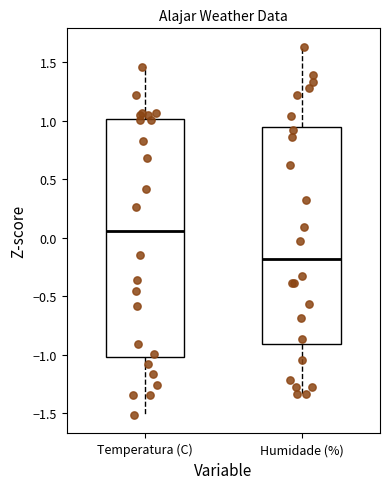

Reading left to right, read every box against the y-axis: the position of its median line, the range the box covers, and the ends of its whiskers. The values are not printed on the chart, so give them approximately, as read against the axis.

Temperatura (C): median 0.05, box -1.00 to 1.00, whiskers -1.50 to 1.45
Humidade (%): median -0.20, box -0.90 to 0.95, whiskers -1.35 to 1.65